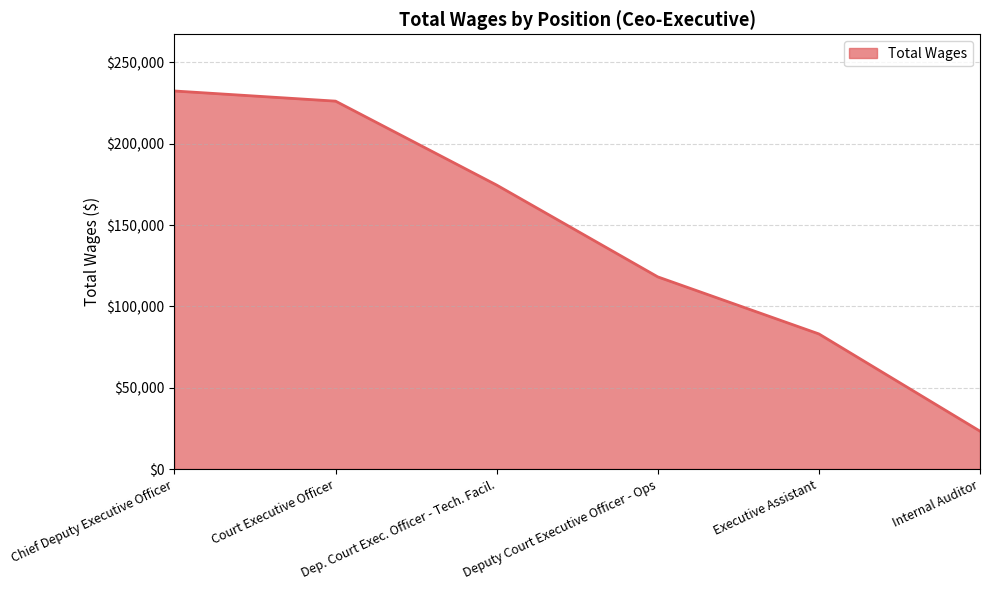

Reading left to right, list all the values displayed in this chart.

232430	226190	174581	118133	83057	23264